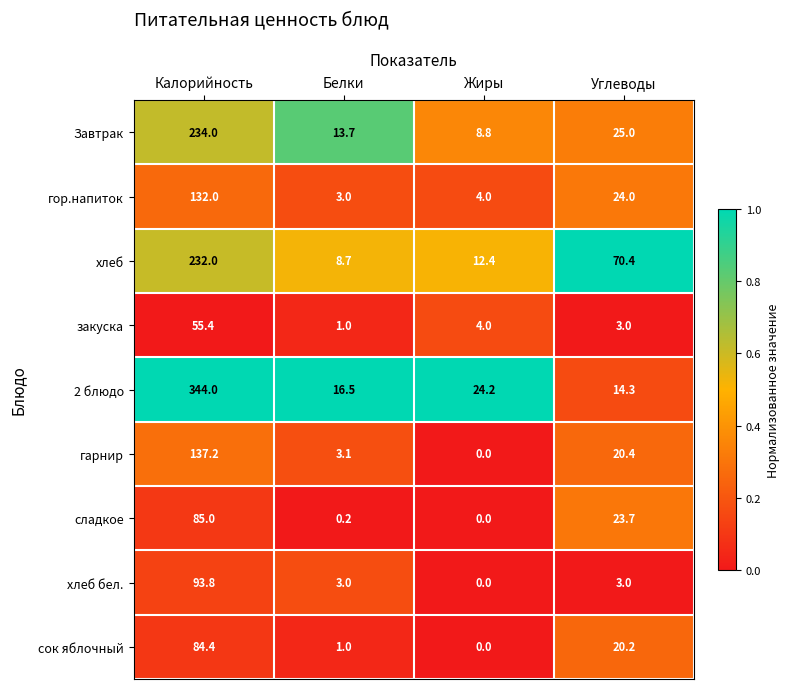

What is the highest value of the 2 блюдо series?

344.0